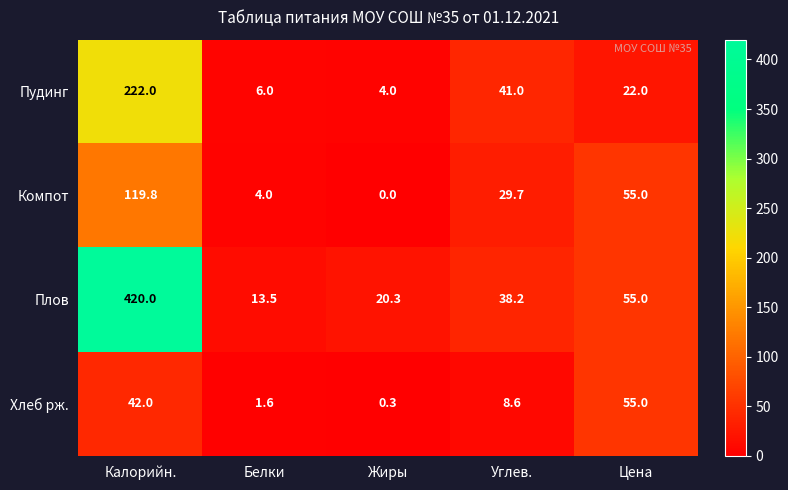

What is the total value across all series at Калорийн.?

803.8